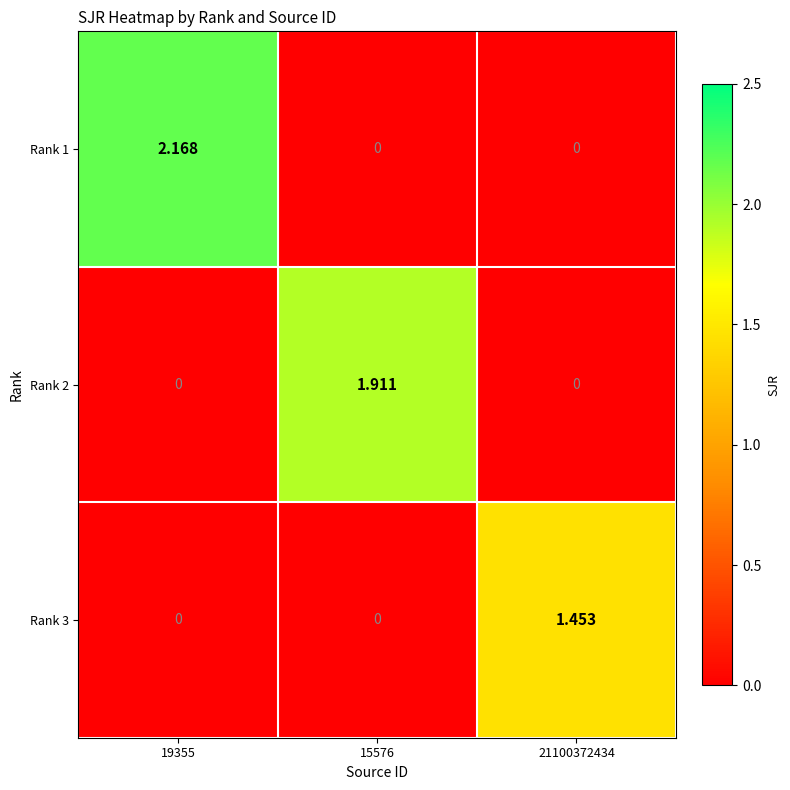

Is the value of Rank 3 at 21100372434 greater than the value of Rank 1 at 19355?

No